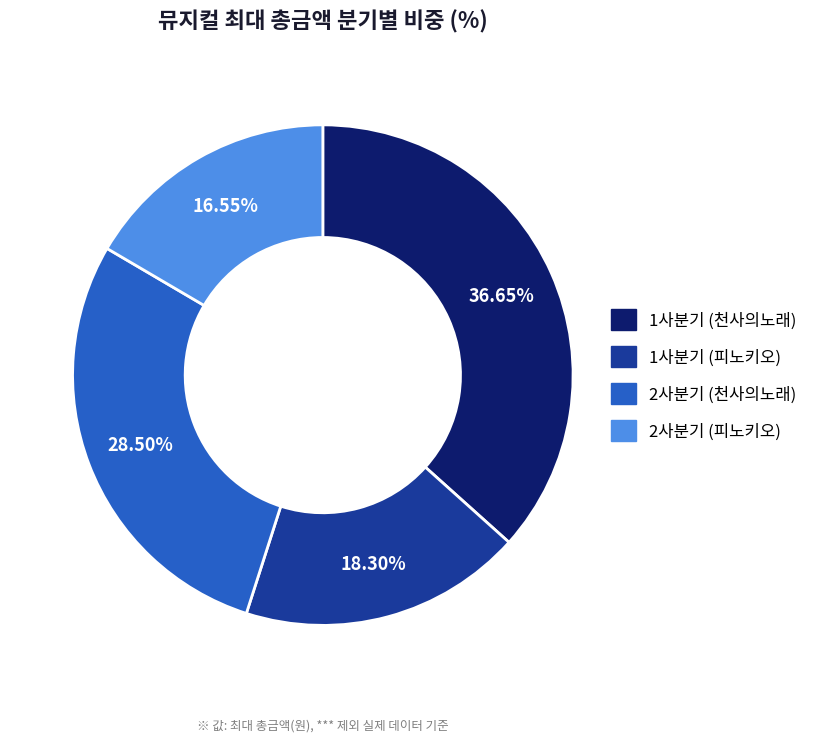

How many segments does this pie chart have?

4